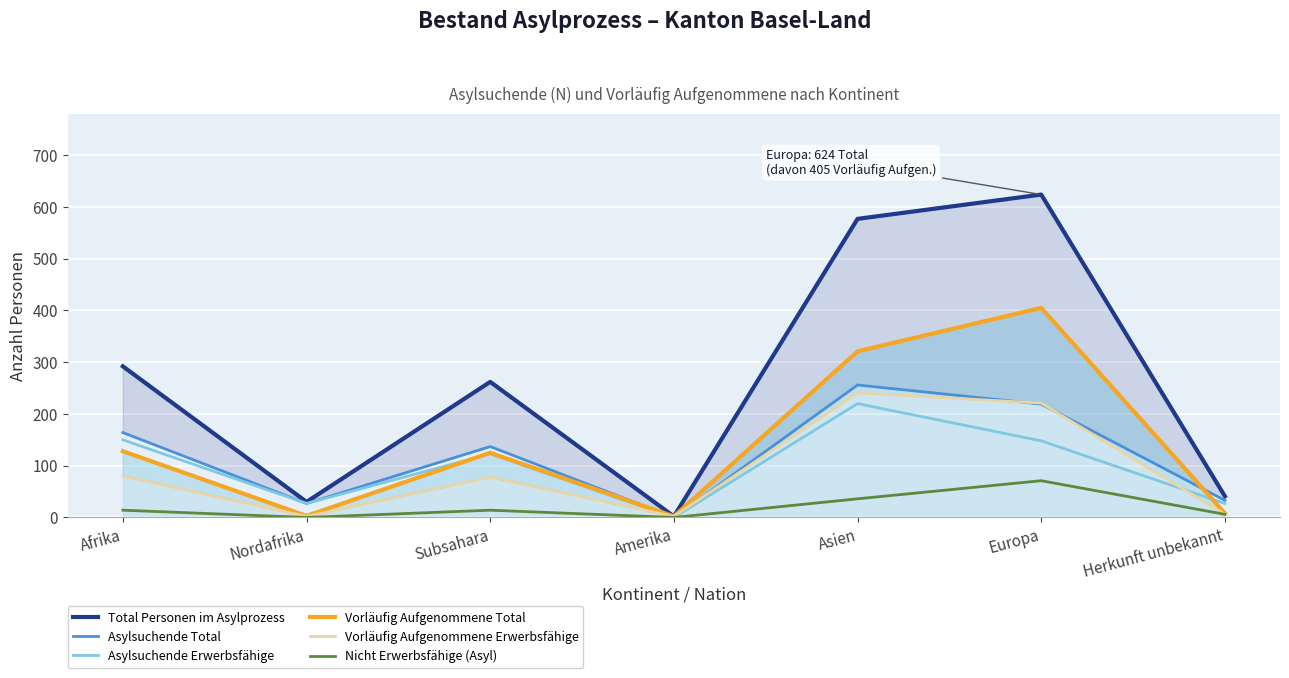

How many lines are shown in the chart?

6